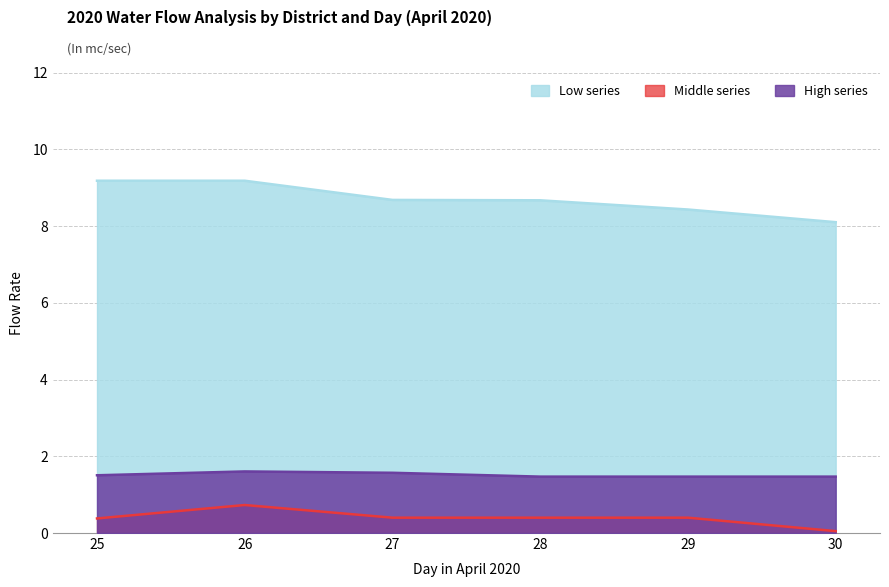

What are all the series names shown in the legend?

Low series, Middle series, High series